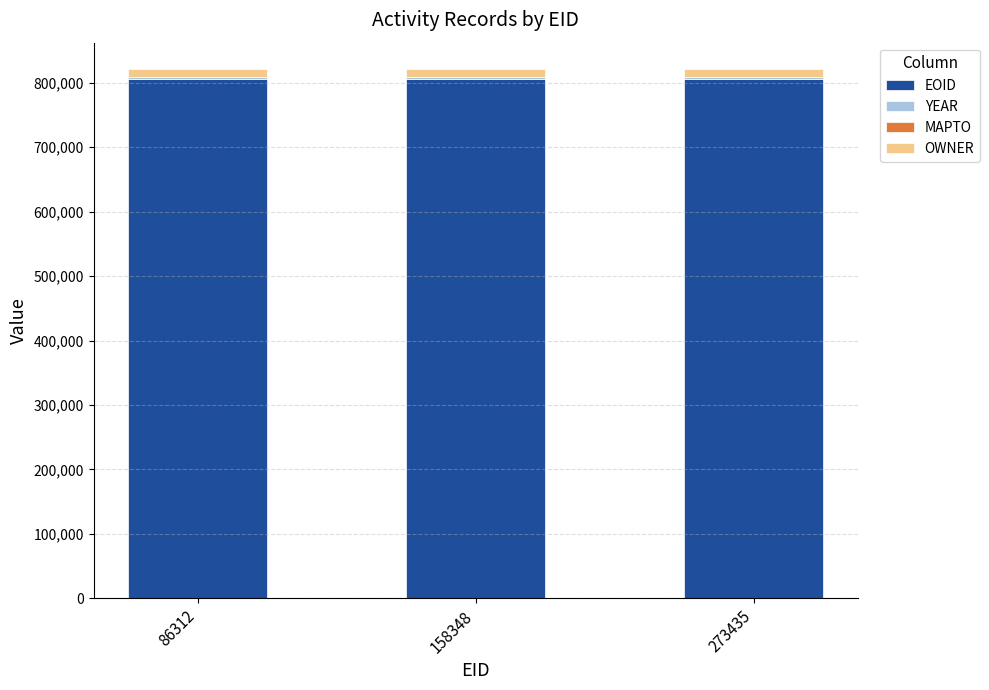

What is the maximum value for EOID?

806152